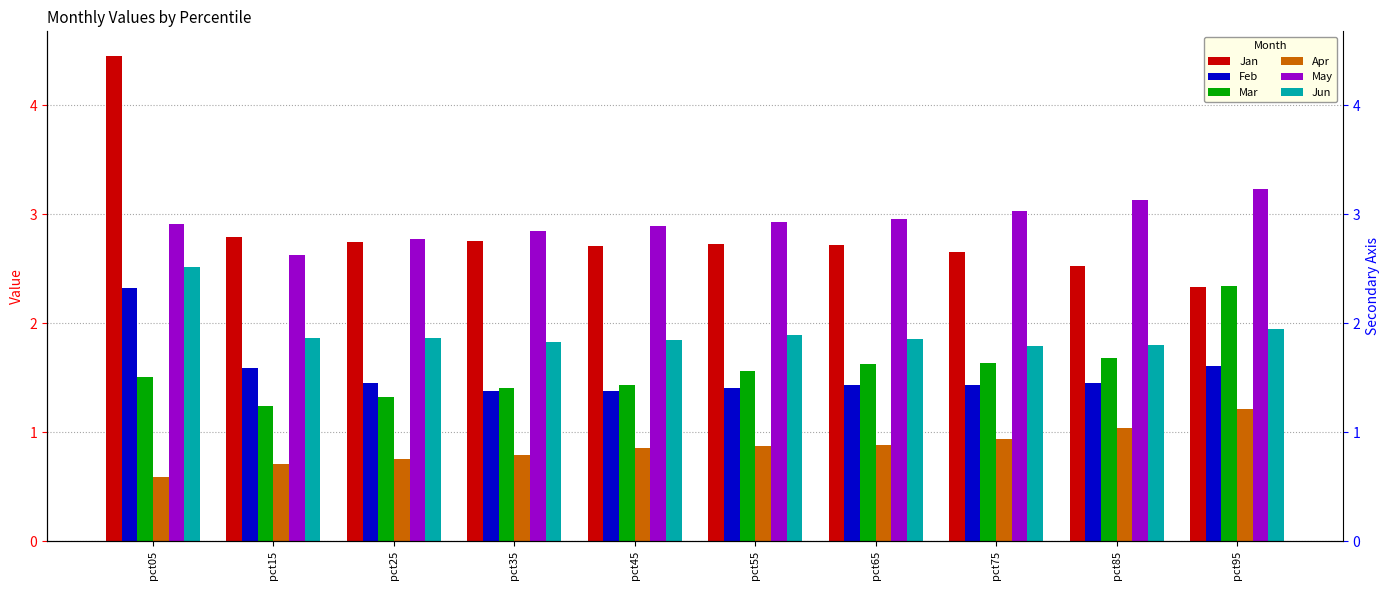

What is the difference between the second highest and second lowest values in the May series?

0.4